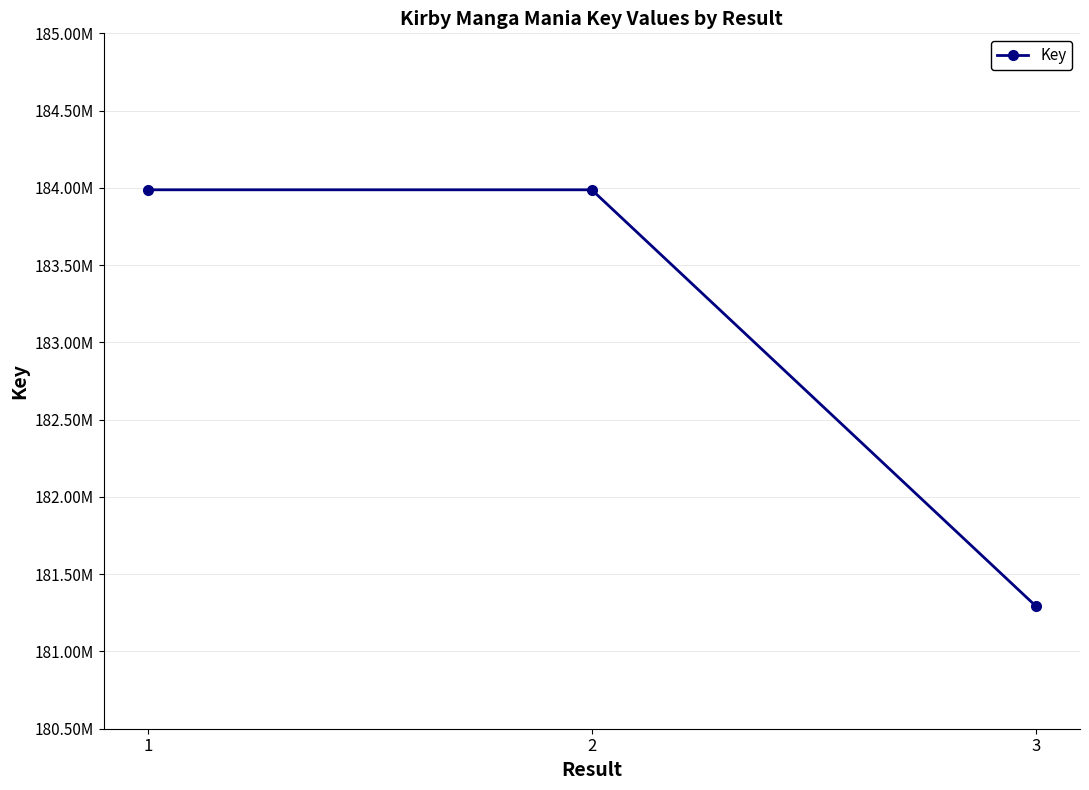

What is the ratio of the value at 3 to the value at 1?

1.0